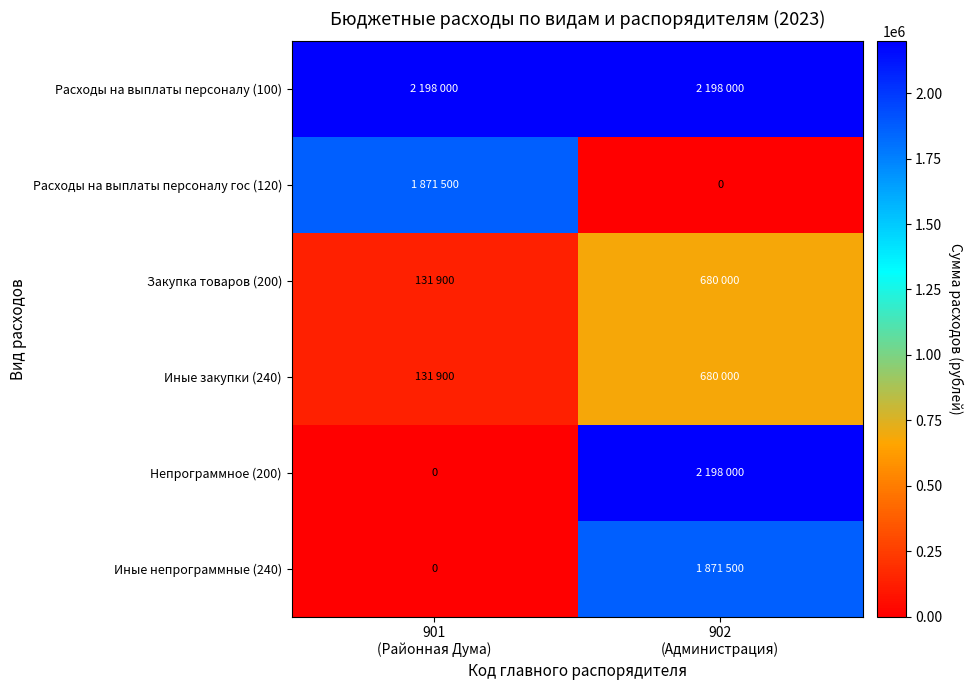

At which label does Иные непрограммные (240) reach its peak?

902 (Администрация)